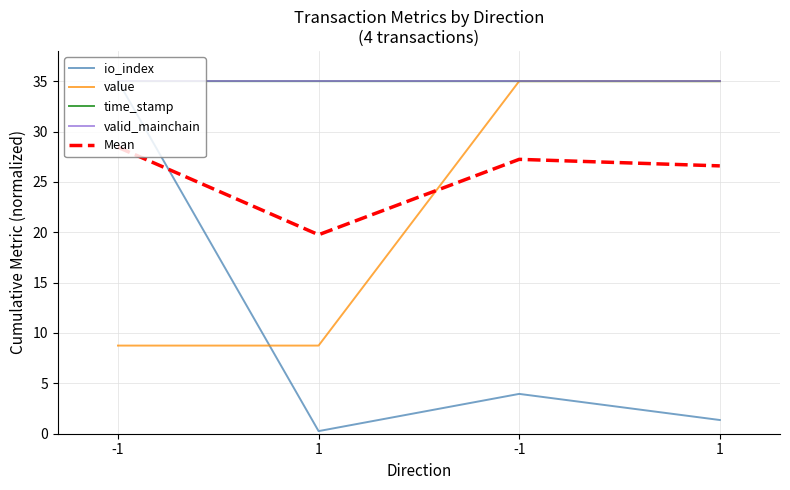

How many lines are shown in the chart?

5